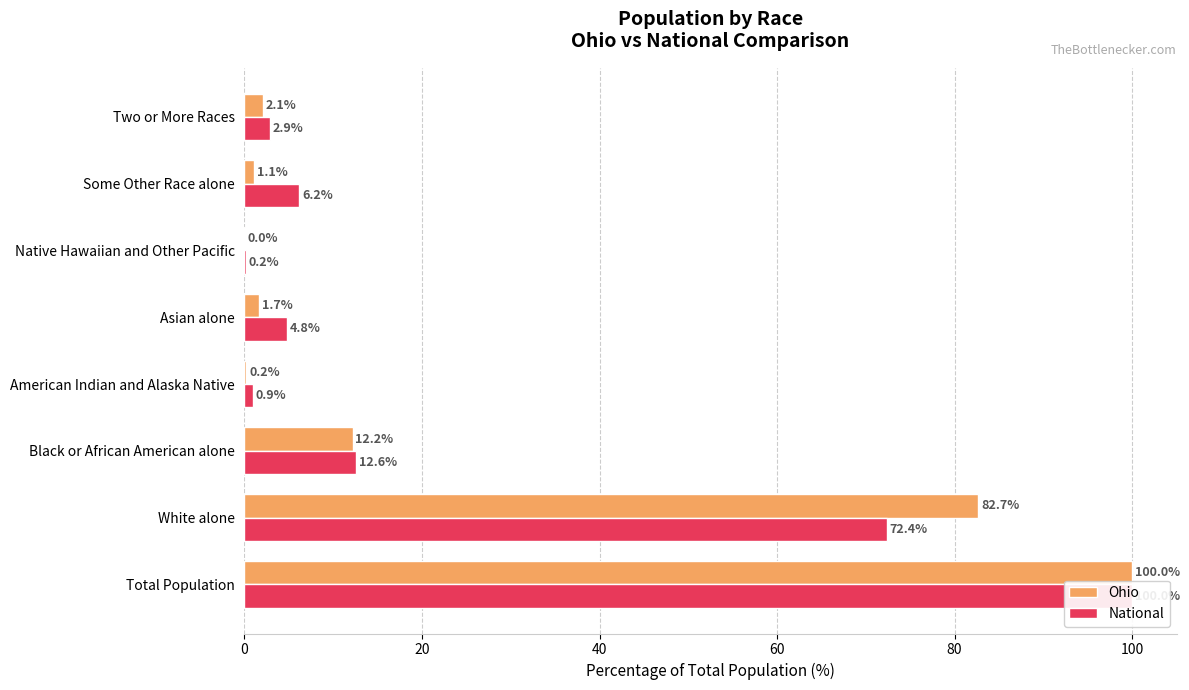

List the series in order of their peak value, highest first.

Ohio, National